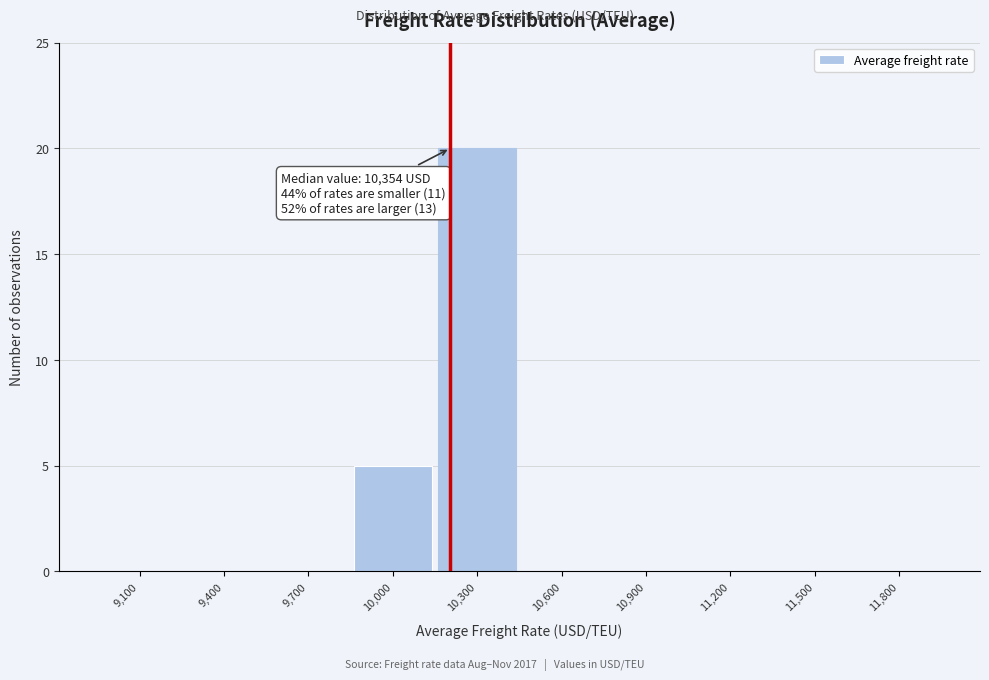

Reading right to left, extract all data points from this chart.

11,800=0	11,500=0	11,200=0	10,900=0	10,600=0	10,300=20	10,000=5	9,700=0	9,400=0	9,100=0